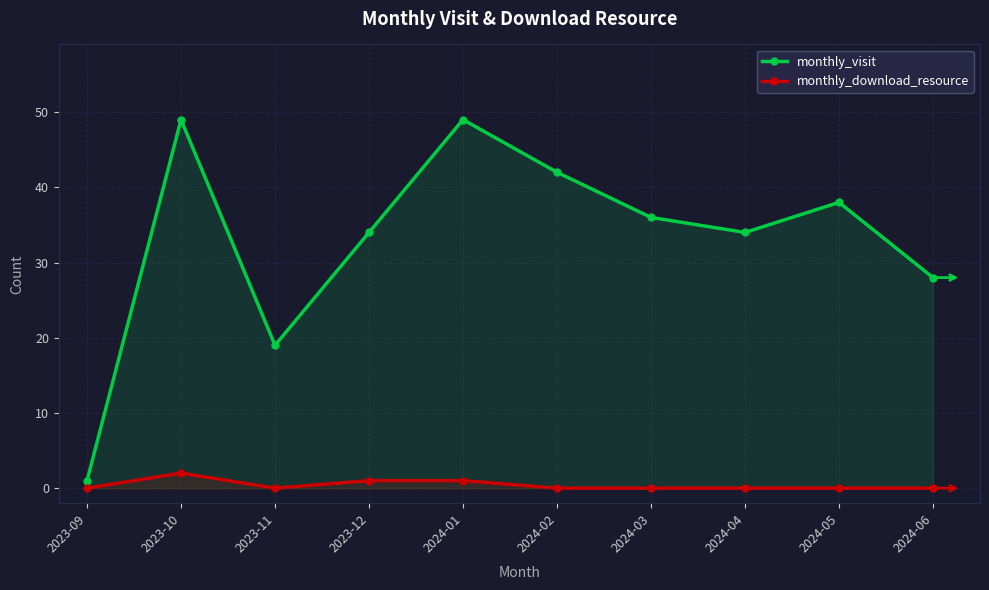

How many data points in monthly_download_resource are above 0?

3